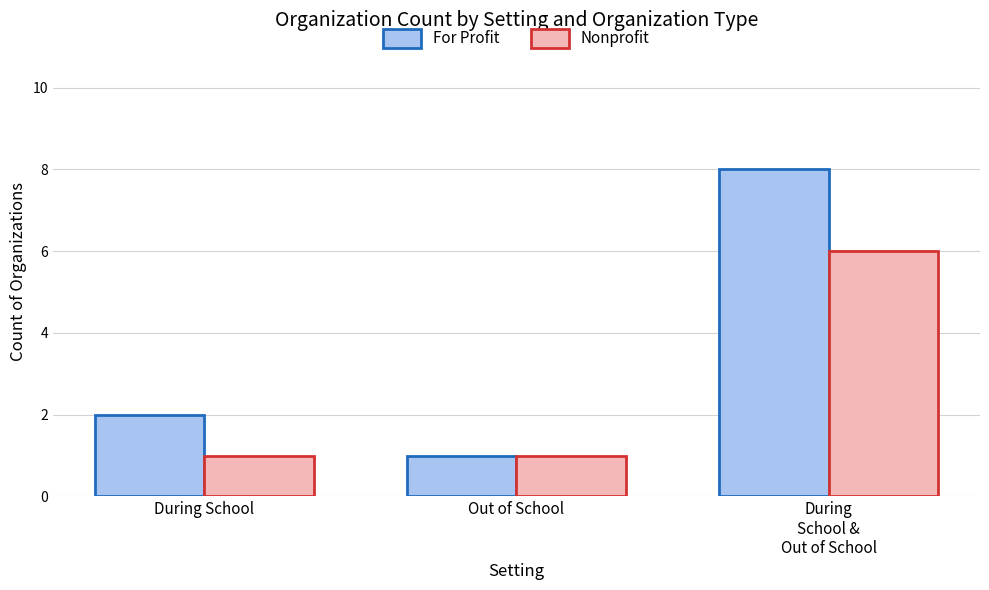

What is the difference between the maximum and minimum values in the Nonprofit series?

5